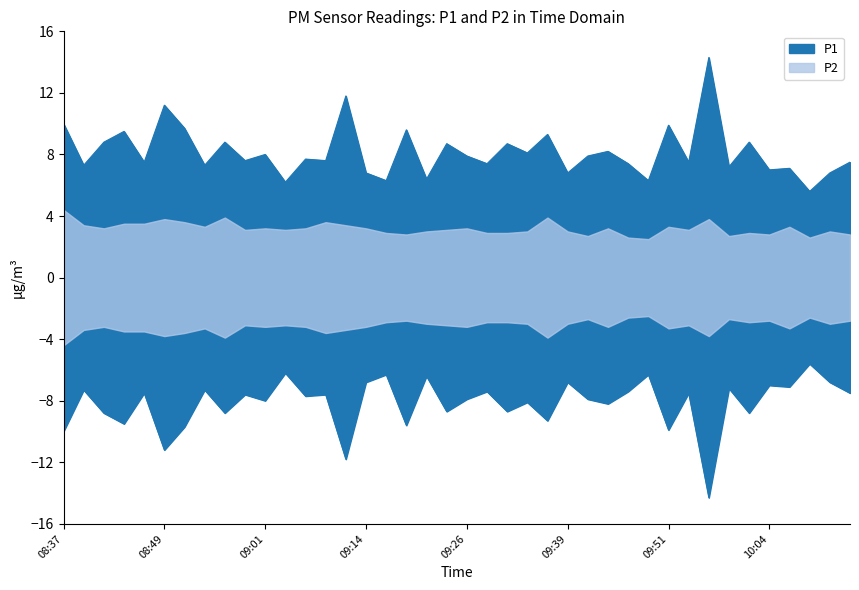

At which category does the data reach its first local peak?

08:44